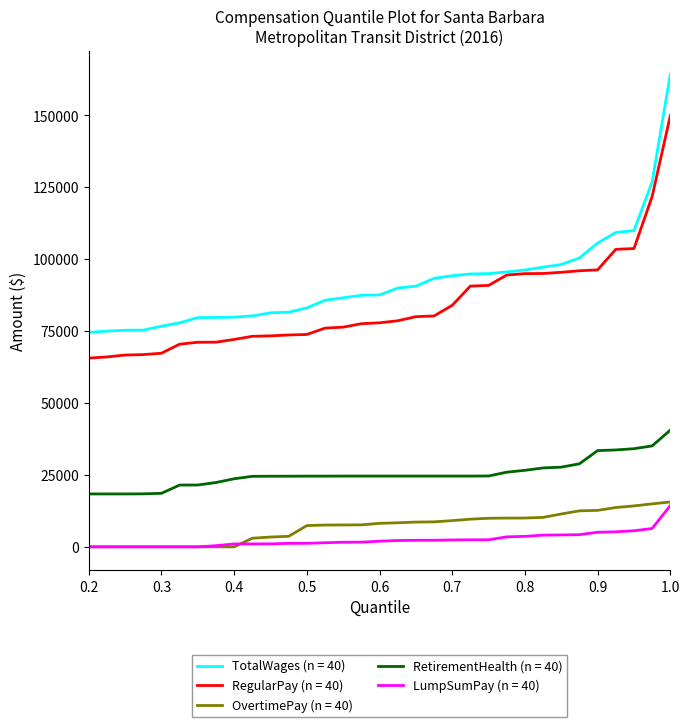

Which series has the largest total across all categories?

TotalWages (n = 40)